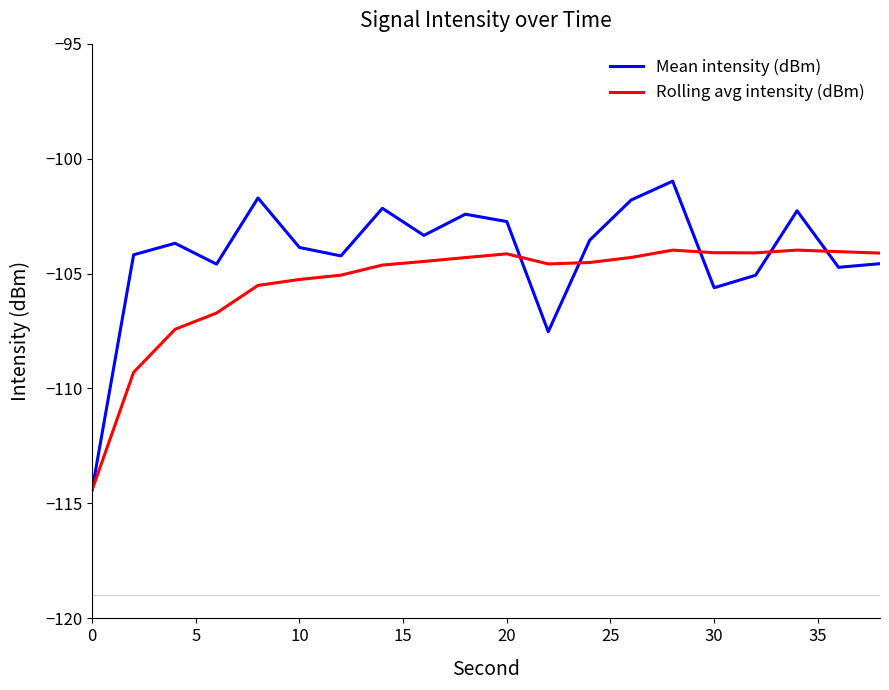

Which series has the widest spread of values?

Mean intensity (dBm)